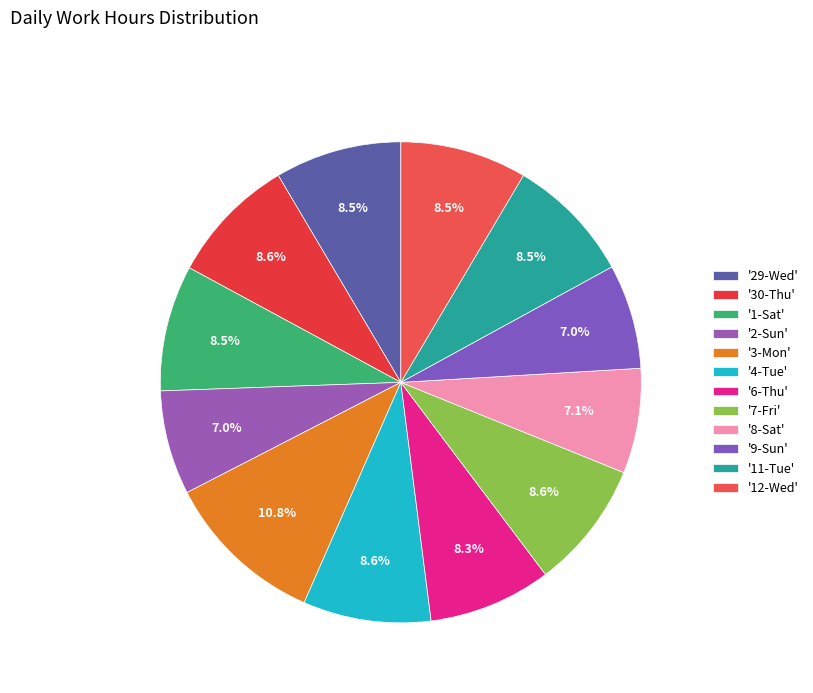

How many segments does this pie chart have?

12